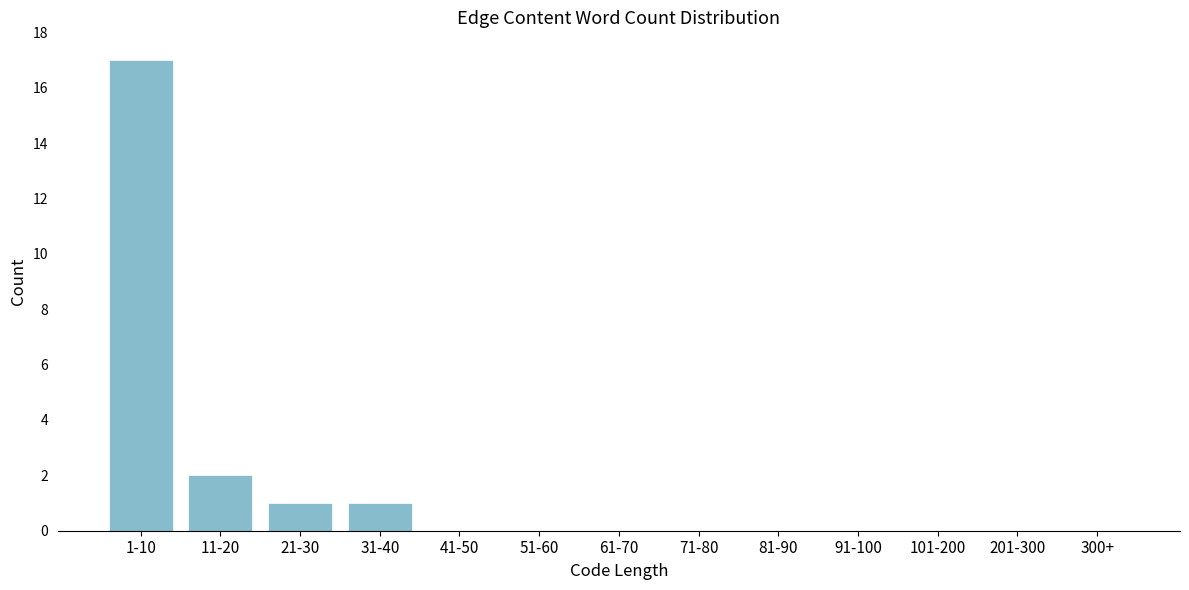

Reading left to right, transcribe all the data shown in this chart.

1-10=17	11-20=2	21-30=1	31-40=1	41-50=0	51-60=0	61-70=0	71-80=0	81-90=0	91-100=0	101-200=0	201-300=0	300+=0